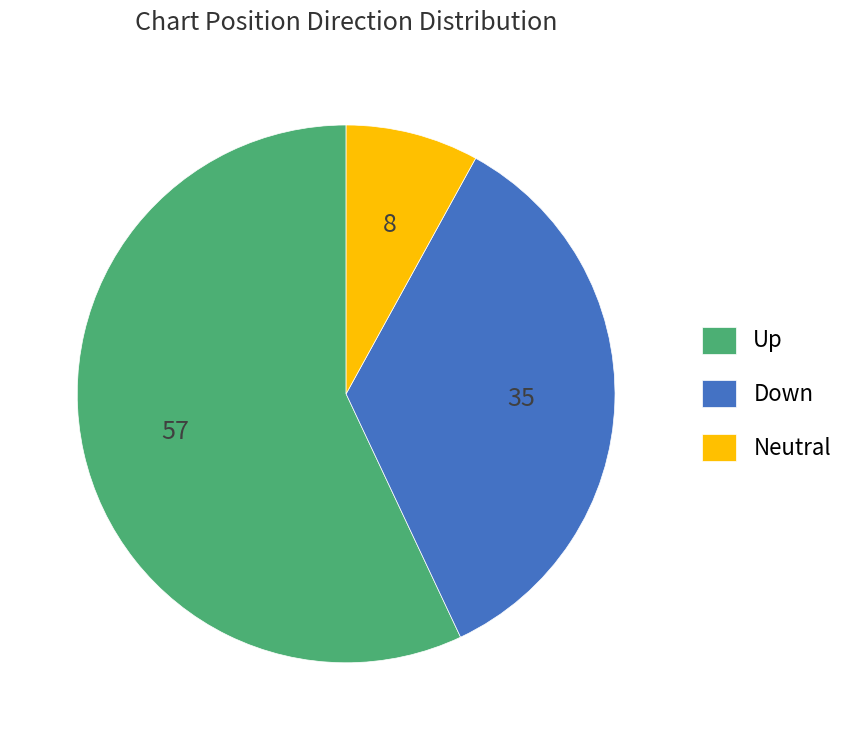

Is the sum of Up and Down greater than half?

Yes